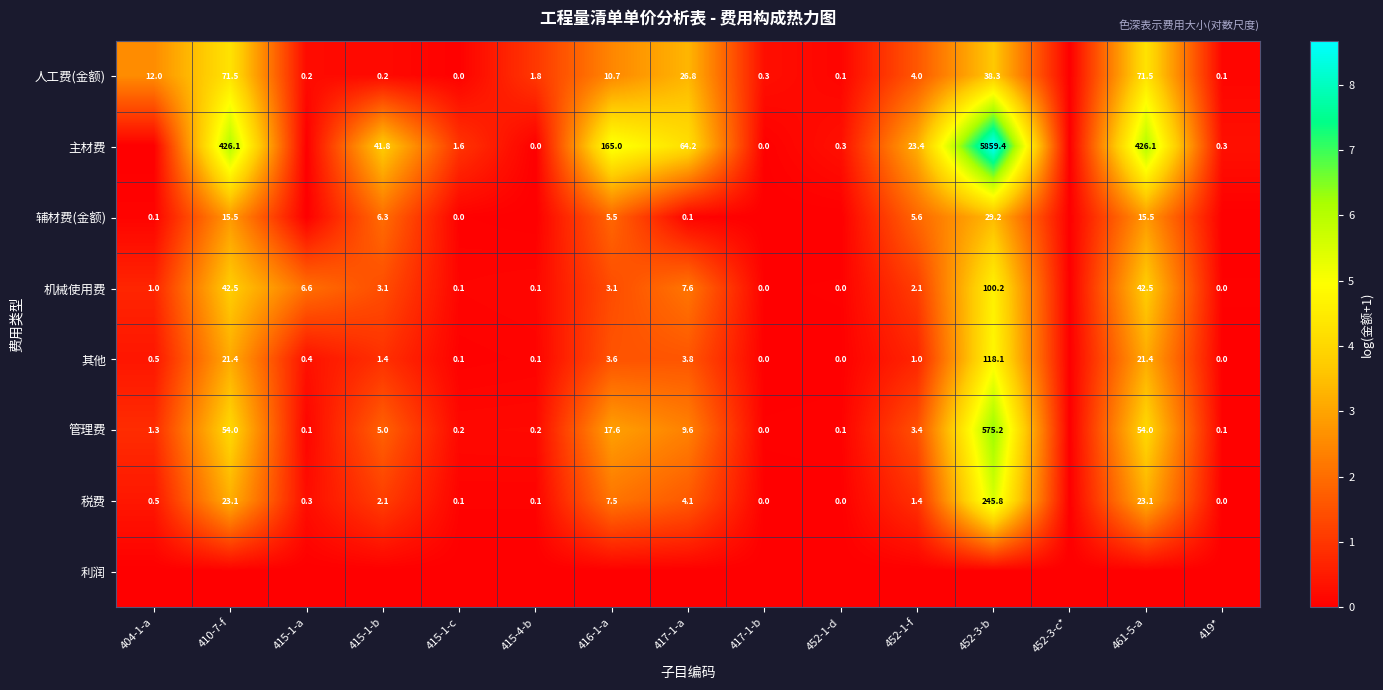

Count the number of categories in the chart.

15